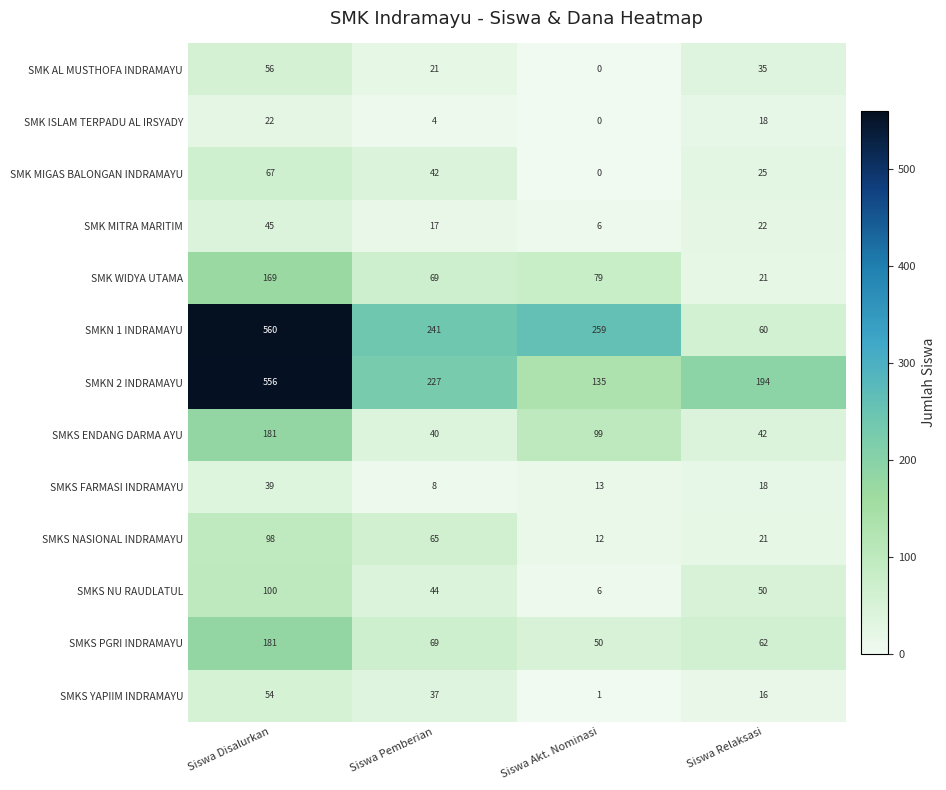

At how many categories does at least one series exceed 70?

4